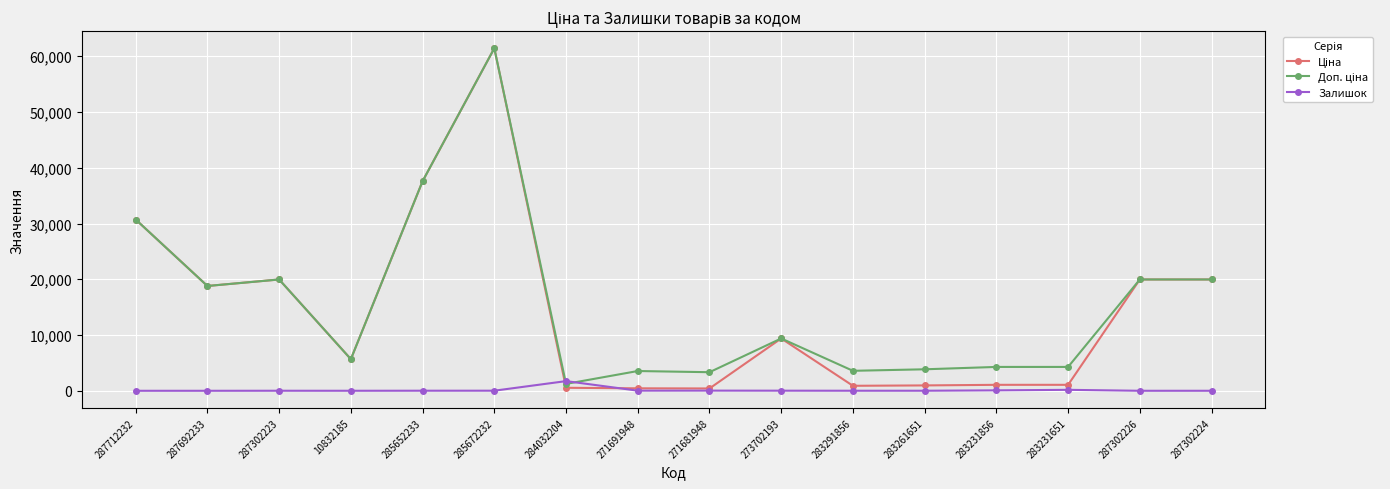

What is the difference between the maximum and minimum values in the Залишок series?

1734.0